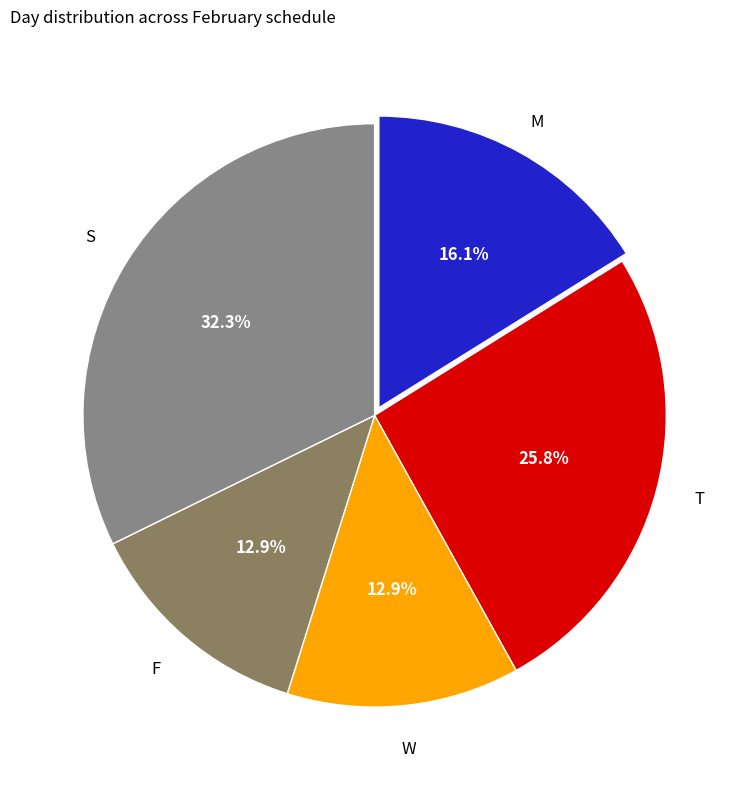

How many slices are in this pie chart?

5